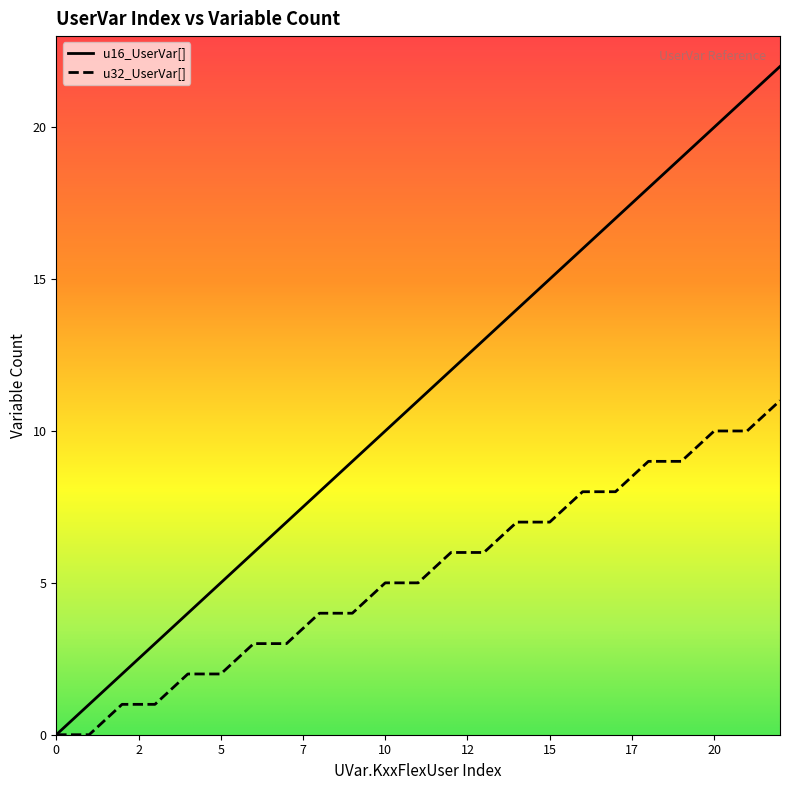

The value of u32_UserVar[] at 5 is 2. True or false?

True